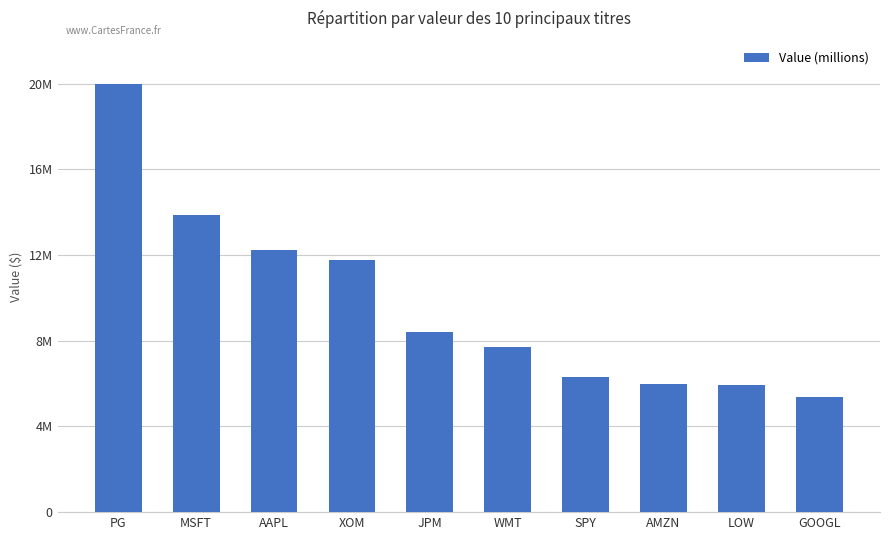

Rank the categories by value from lowest to highest.

GOOGL, LOW, AMZN, SPY, WMT, JPM, XOM, AAPL, MSFT, PG